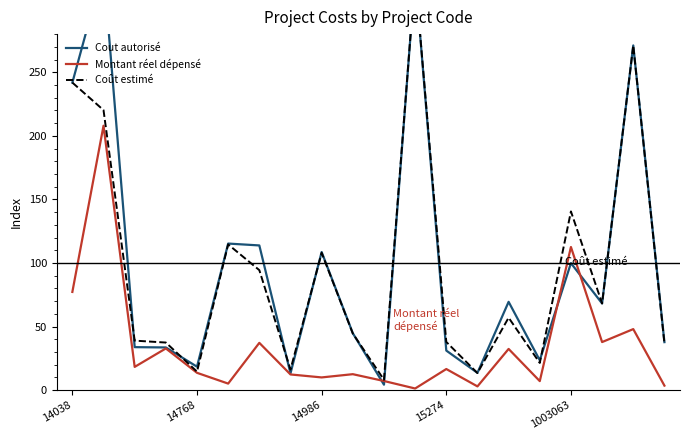

What position from the left is 15?

16